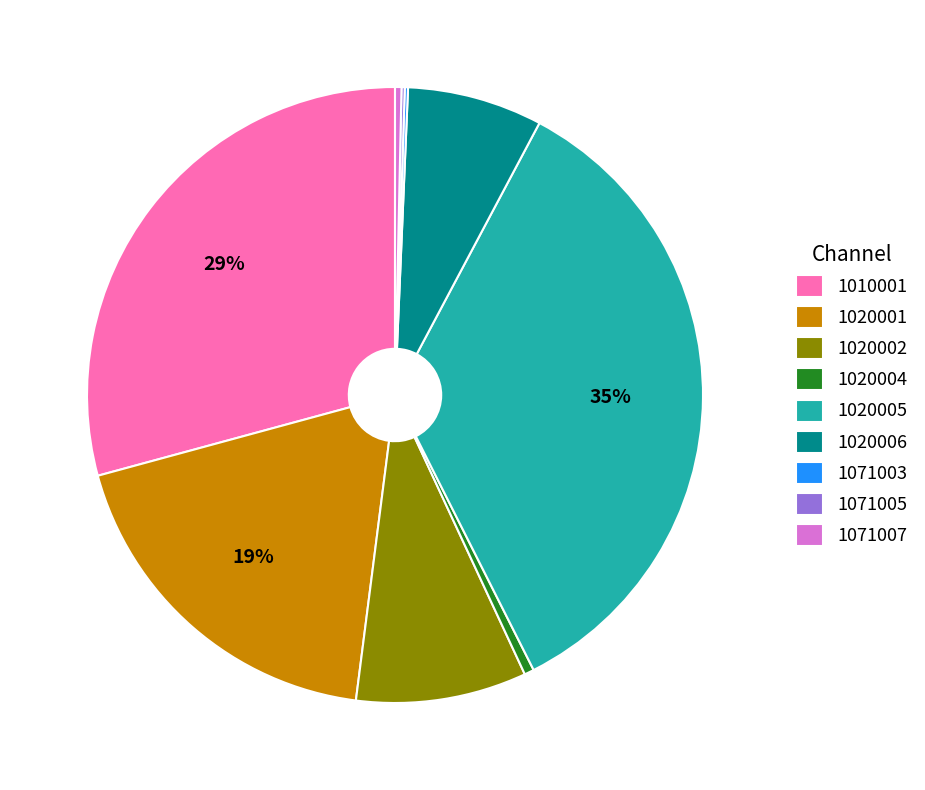

What is the largest slice in the pie chart?

1020005